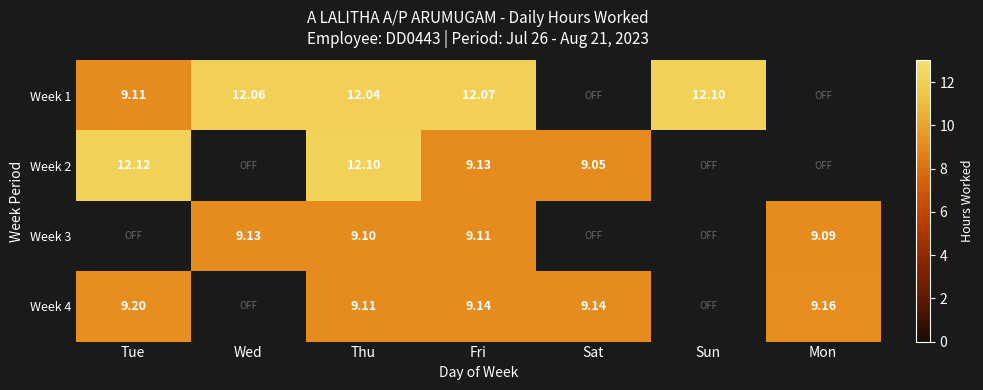

What is the difference between the highest and lowest values at Fri?

3.0